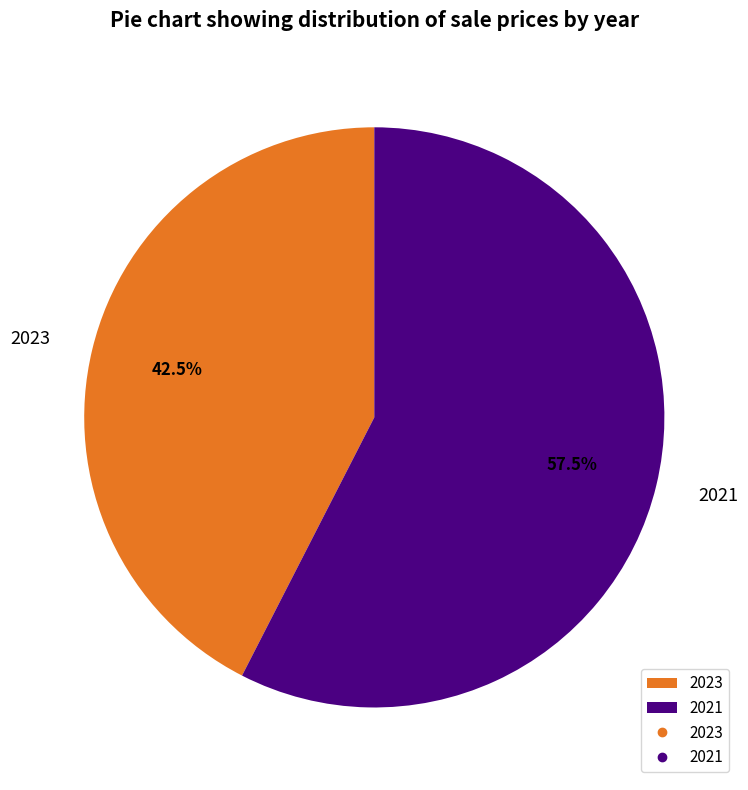

What is the smallest slice in the pie chart?

2023